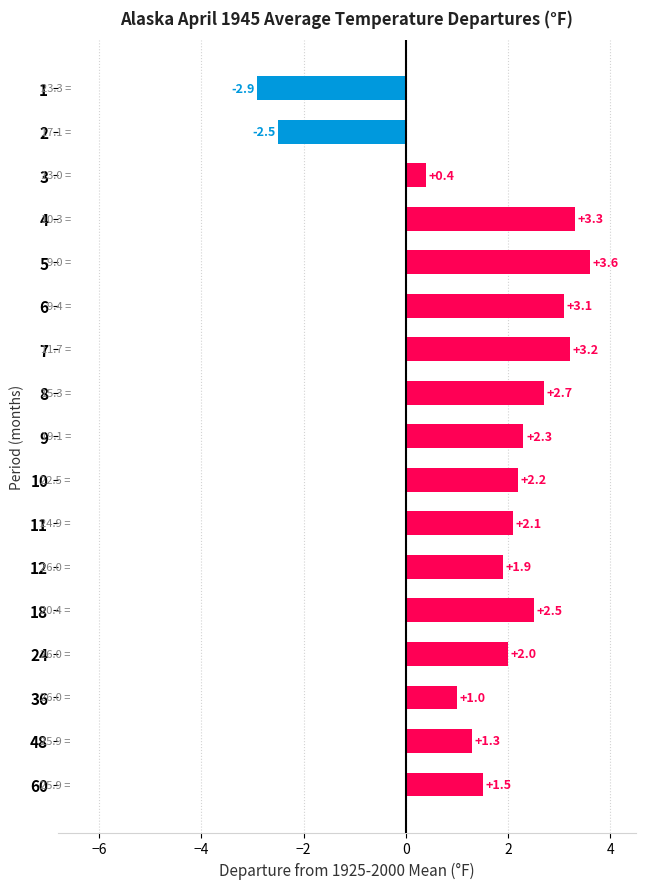

What is the value of the 11th bar from the top?

2.1